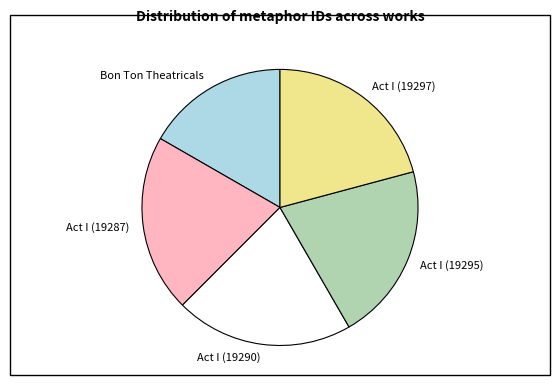

Is it true that Act I (19287) is 31% of the pie?

False